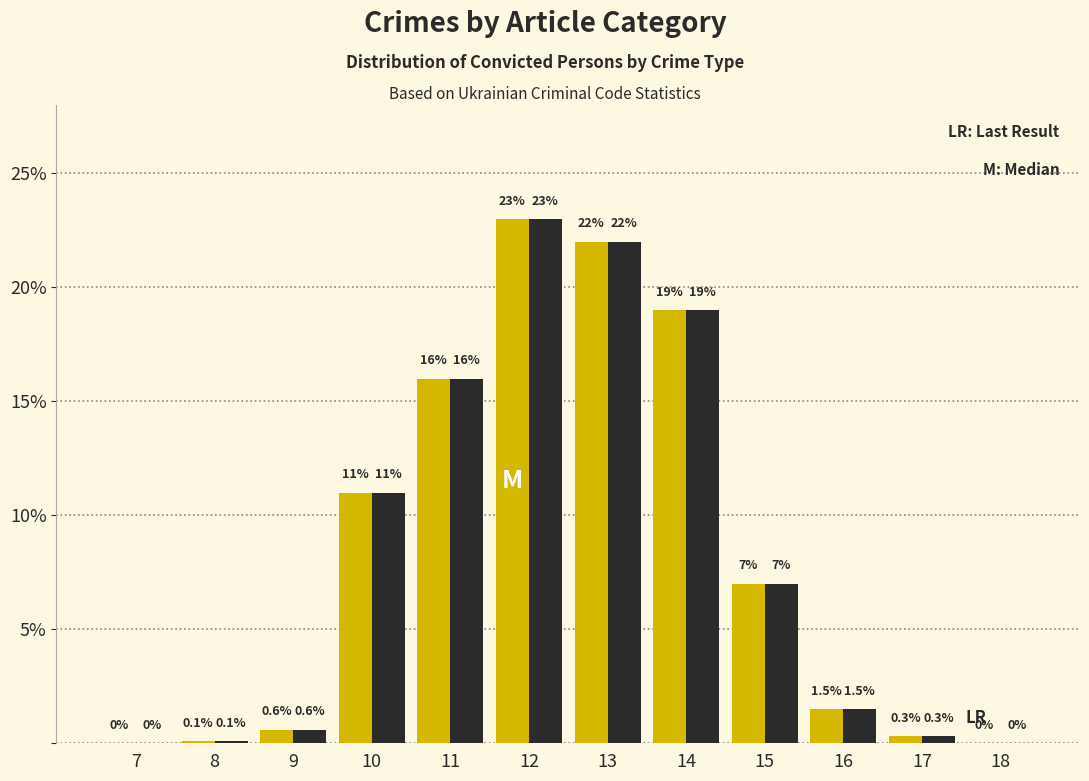

What is the maximum value shown in the chart?

23.0